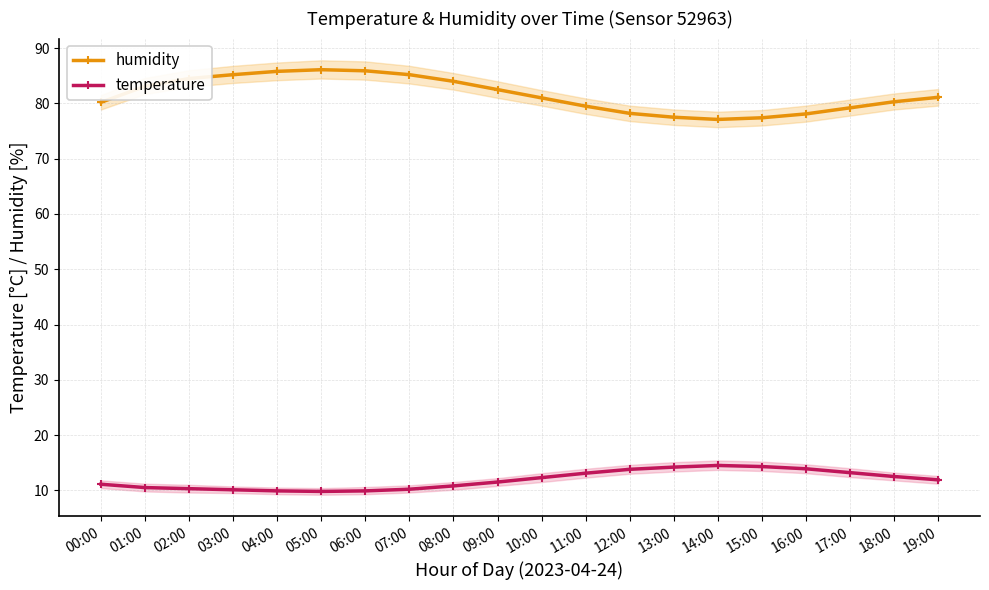

True or false: temperature has a value of 10.2 at 07:00.

True